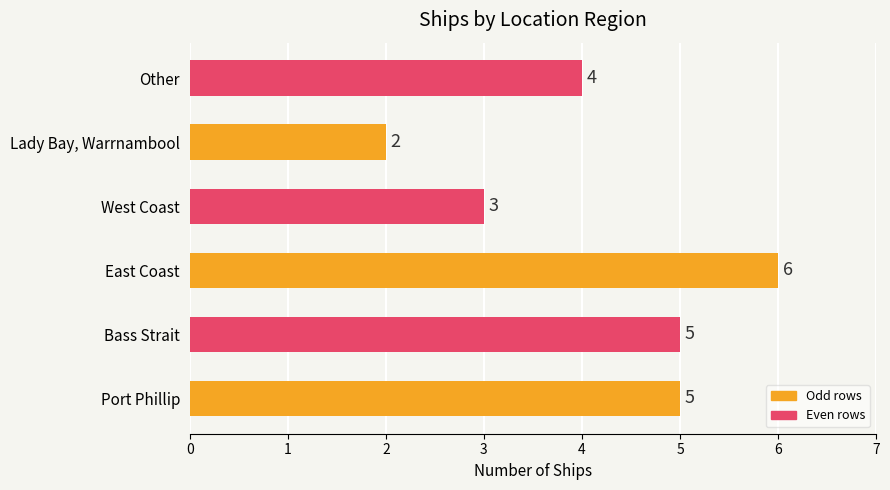

Are the bars grouped side by side (vs. stacked)?

No